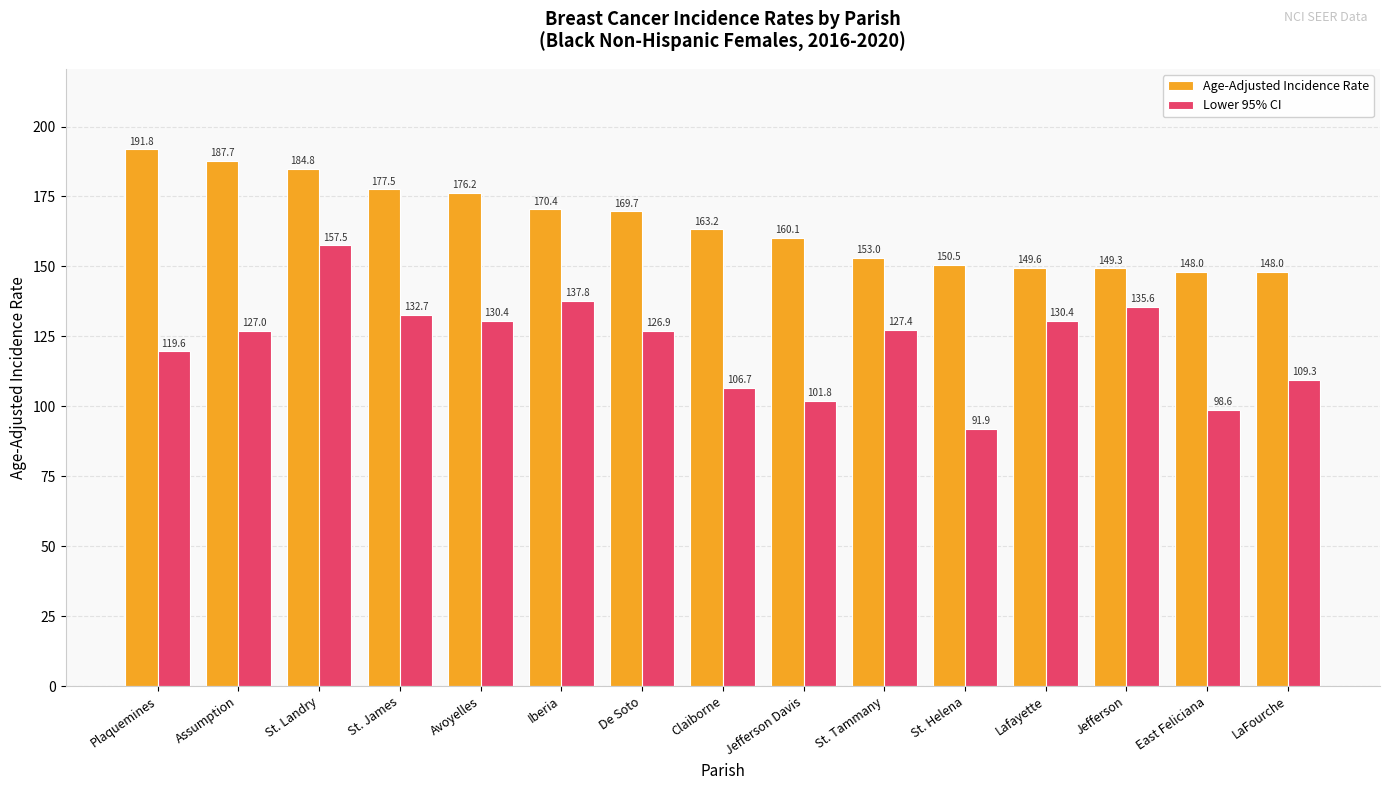

Which series changed the most between Plaquemines and Jefferson?

Age-Adjusted Incidence Rate